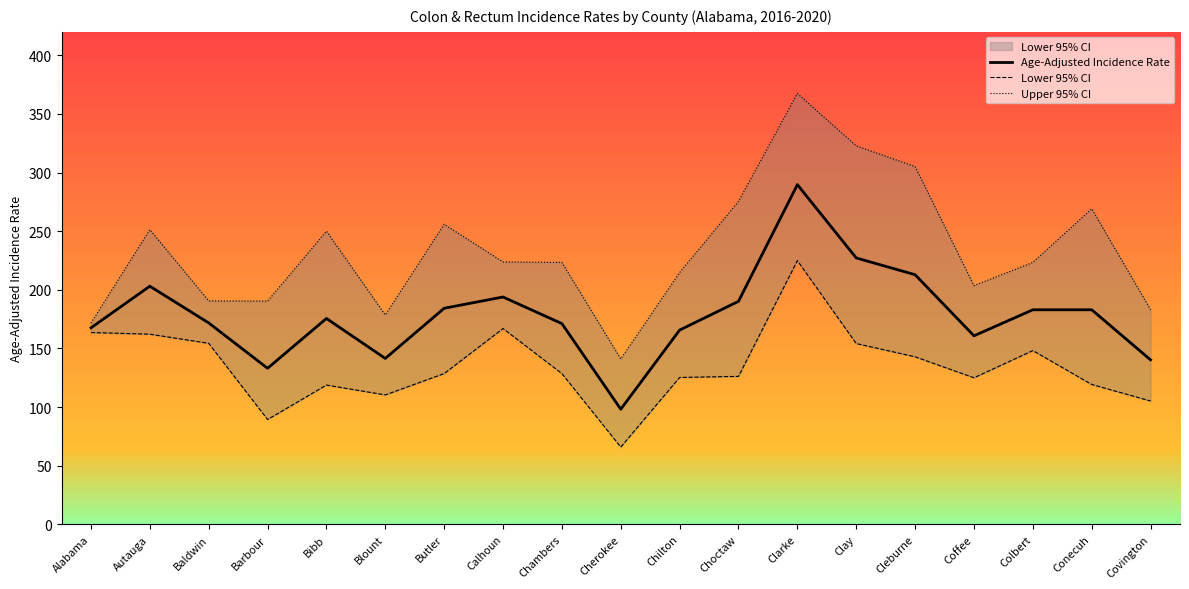

Which label corresponds to the largest value in the chart?

Clarke